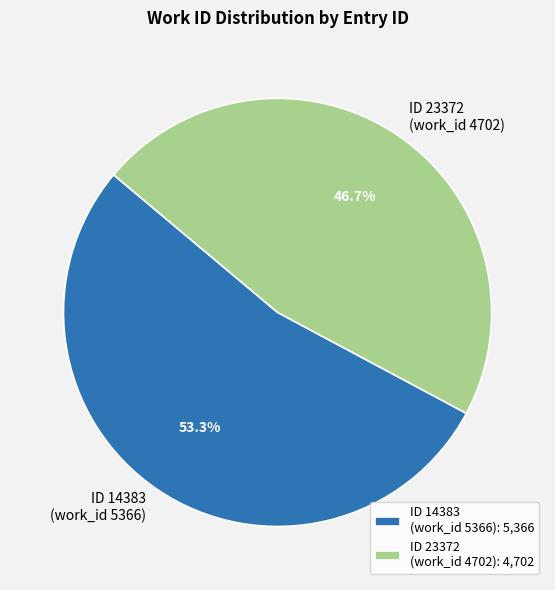

Is the sum of ID 14383 (work_id 5366) and ID 23372 (work_id 4702) greater than half?

Yes